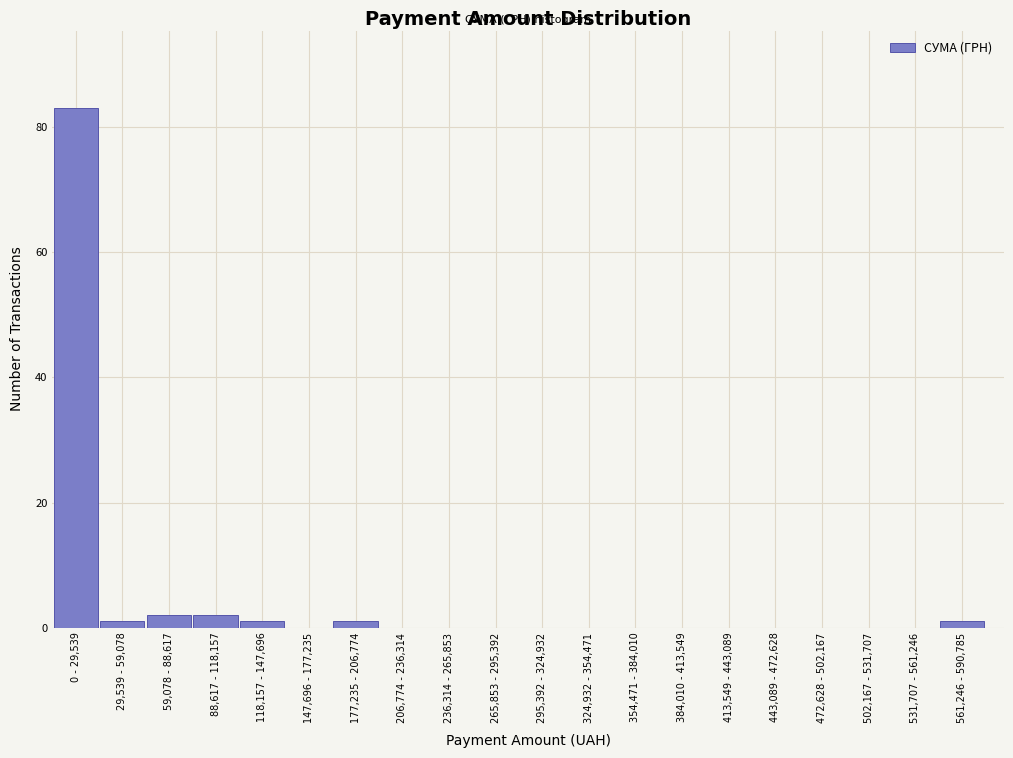

Reading left to right, transcribe all the data shown in this chart.

0 - 29,539=83	29,539 - 59,078=1	59,078 - 88,617=2	88,617 - 118,157=2	118,157 - 147,696=1	147,696 - 177,235=0	177,235 - 206,774=1	206,774 - 236,314=0	236,314 - 265,853=0	265,853 - 295,392=0	295,392 - 324,932=0	324,932 - 354,471=0	354,471 - 384,010=0	384,010 - 413,549=0	413,549 - 443,089=0	443,089 - 472,628=0	472,628 - 502,167=0	502,167 - 531,707=0	531,707 - 561,246=0	561,246 - 590,785=1